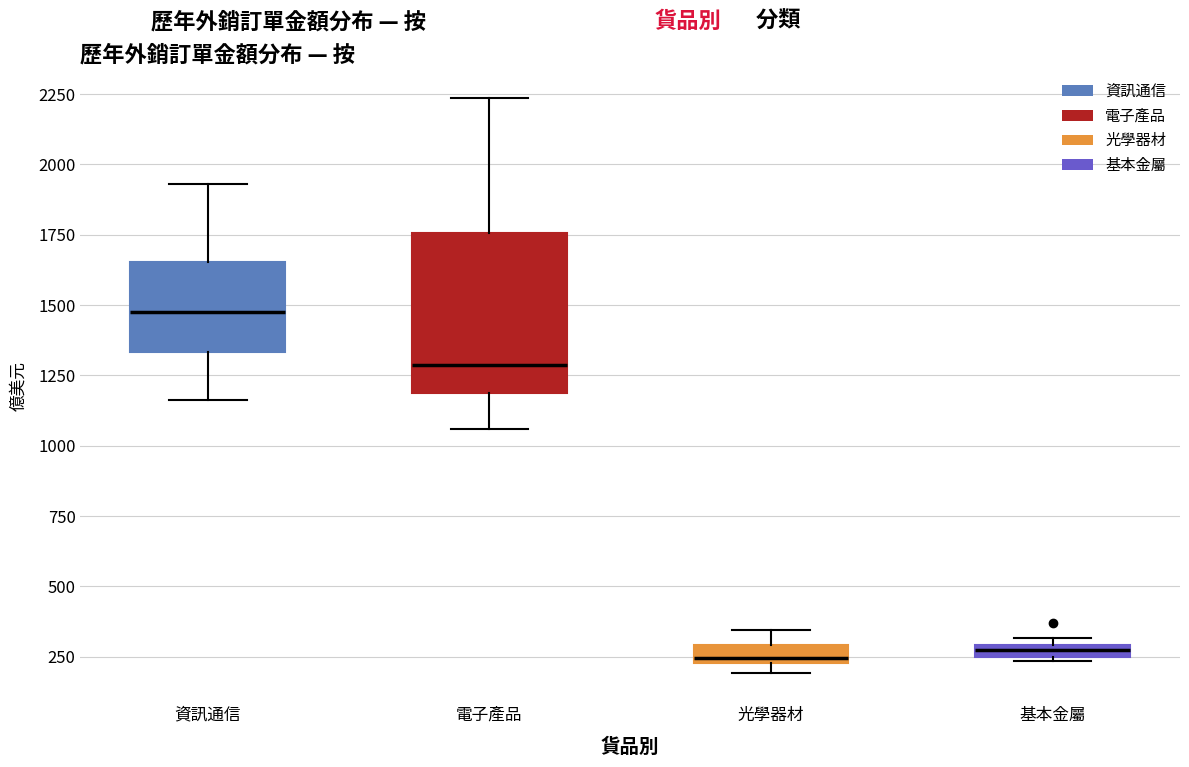

Where is the upper edge of the box for 電子產品 on the y-axis? The values are not printed on the chart, so give them approximately, as read against the axis.

1750